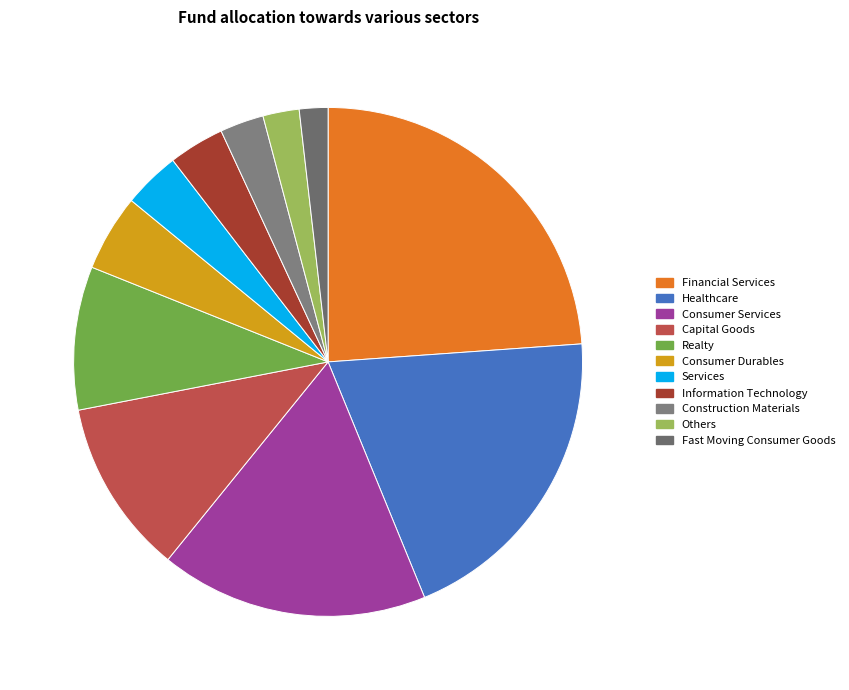

How many segments does this pie chart have?

11